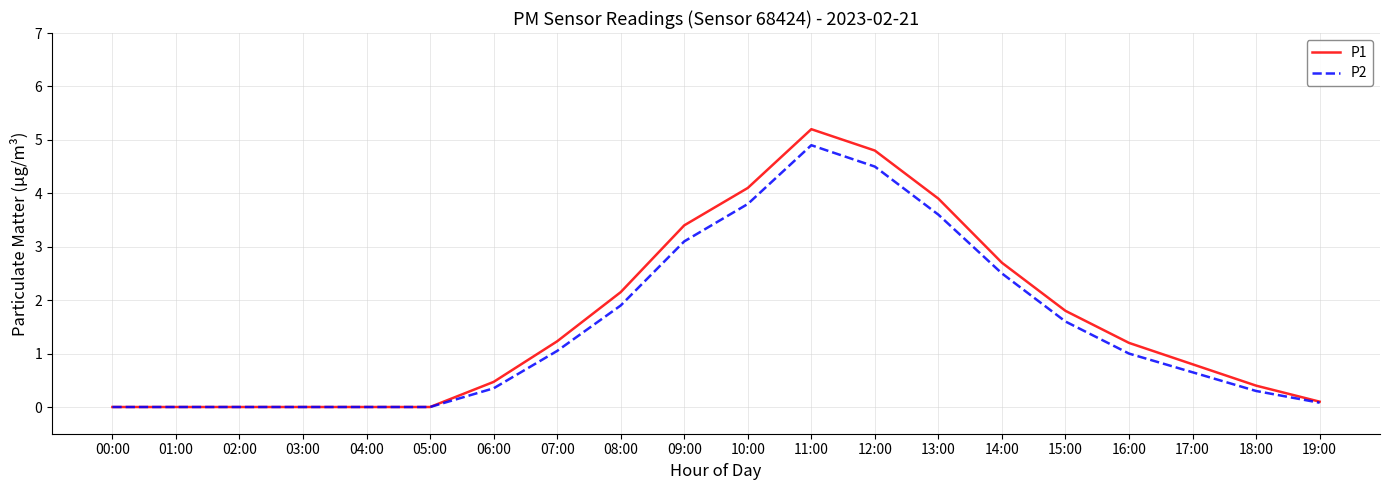

Which series has the widest spread of values?

P1